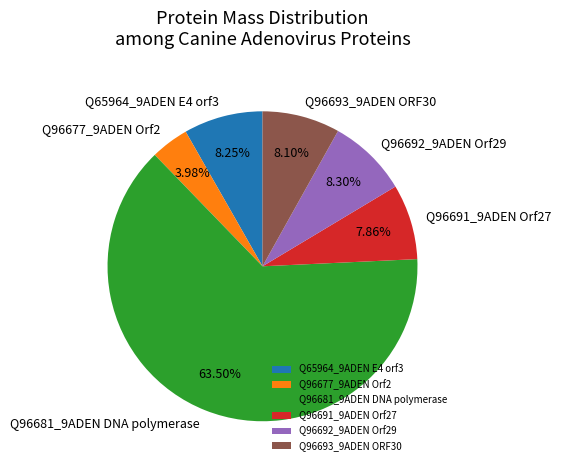

How many segments does this pie chart have?

6